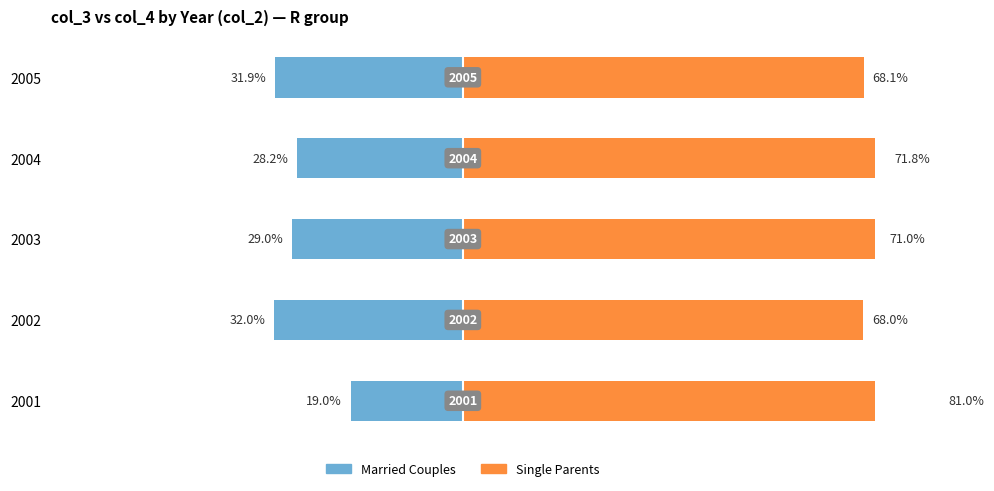

What is the maximum value for Married Couples?

-19.0